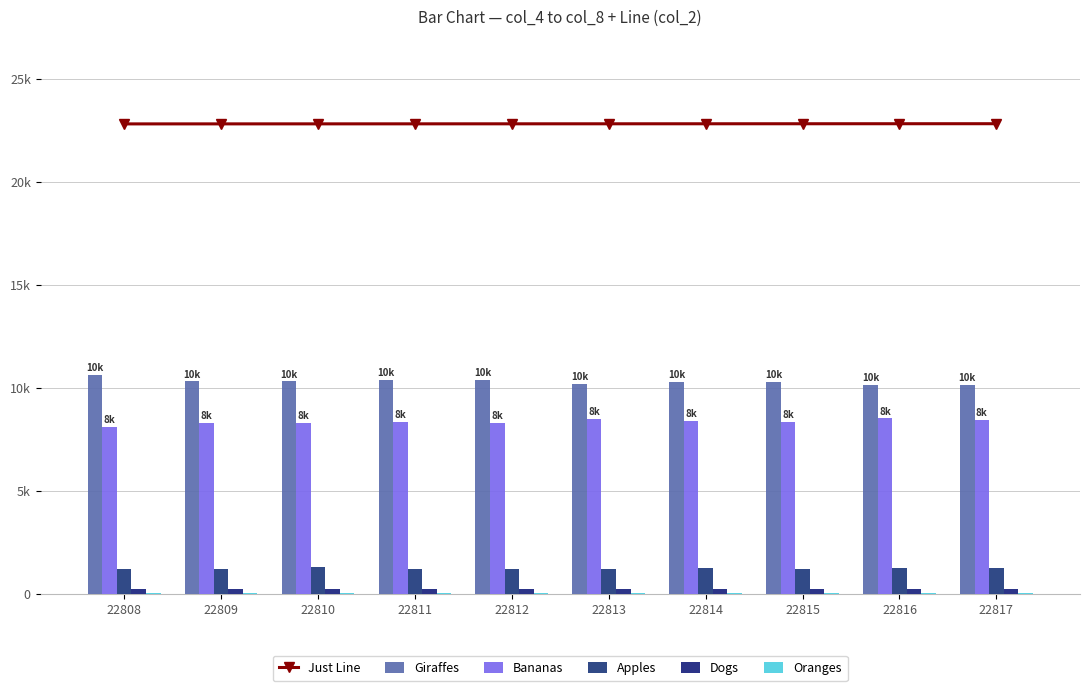

True or false: Bananas has a value of 8395 at 22814.

True